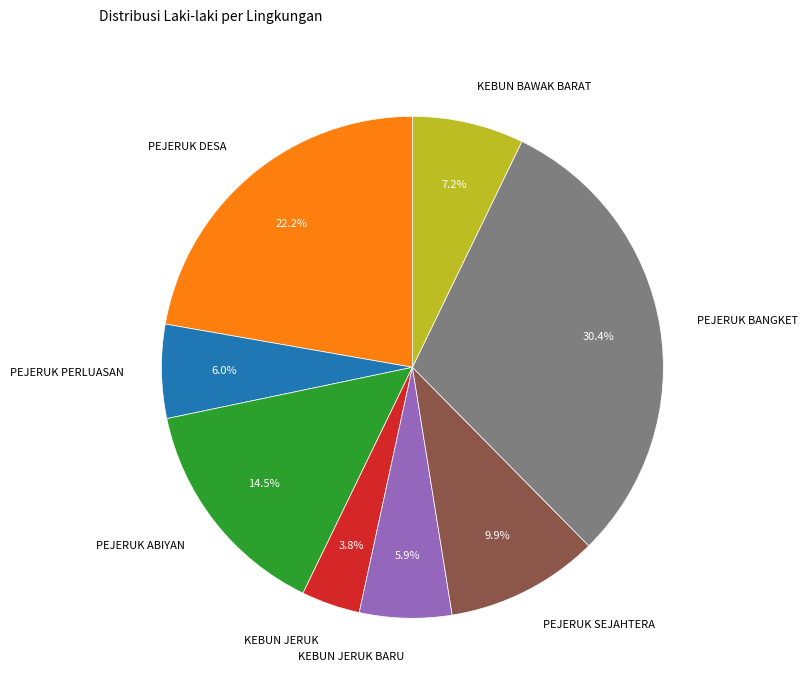

To the nearest percent, what portion does PEJERUK SEJAHTERA represent?

10%